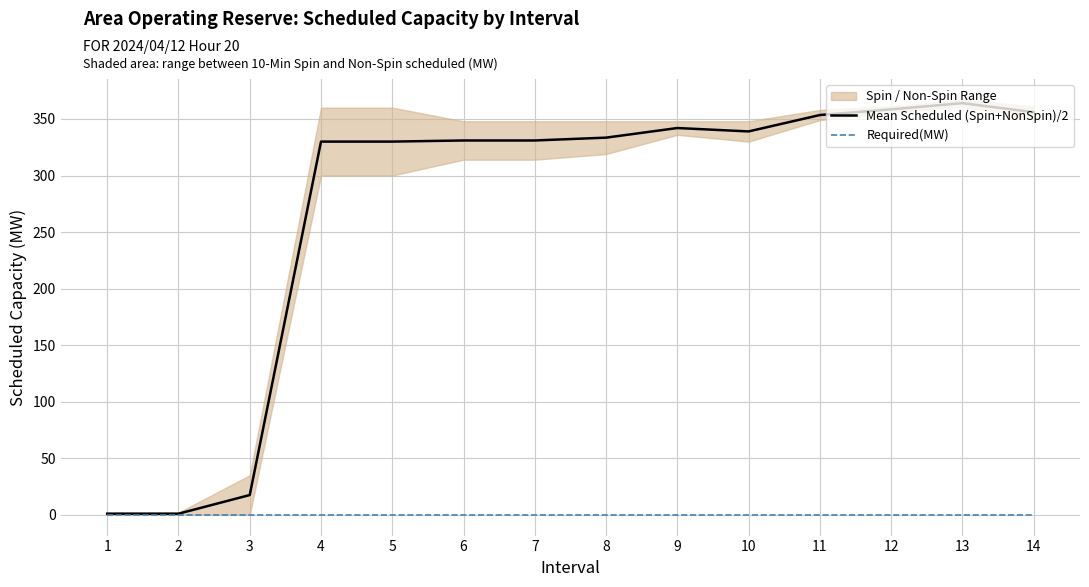

How many lines are shown in the chart?

2